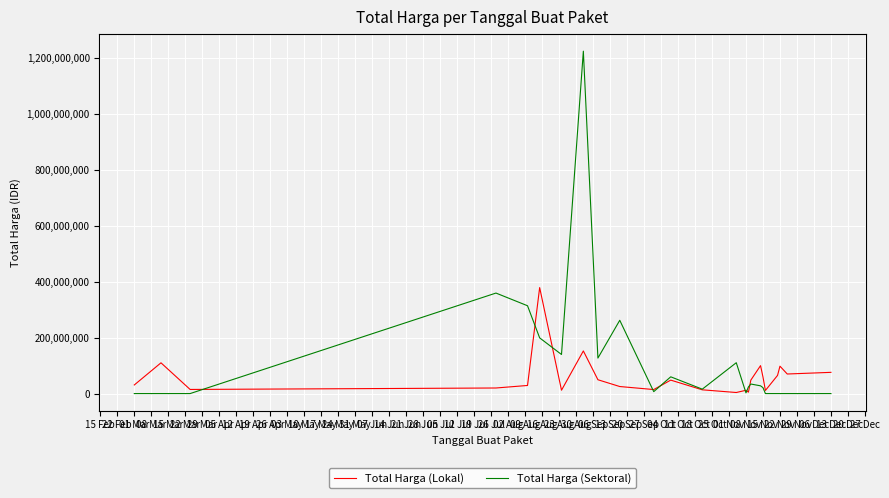

List the series in order of their peak value, highest first.

Total Harga (Sektoral), Total Harga (Lokal)